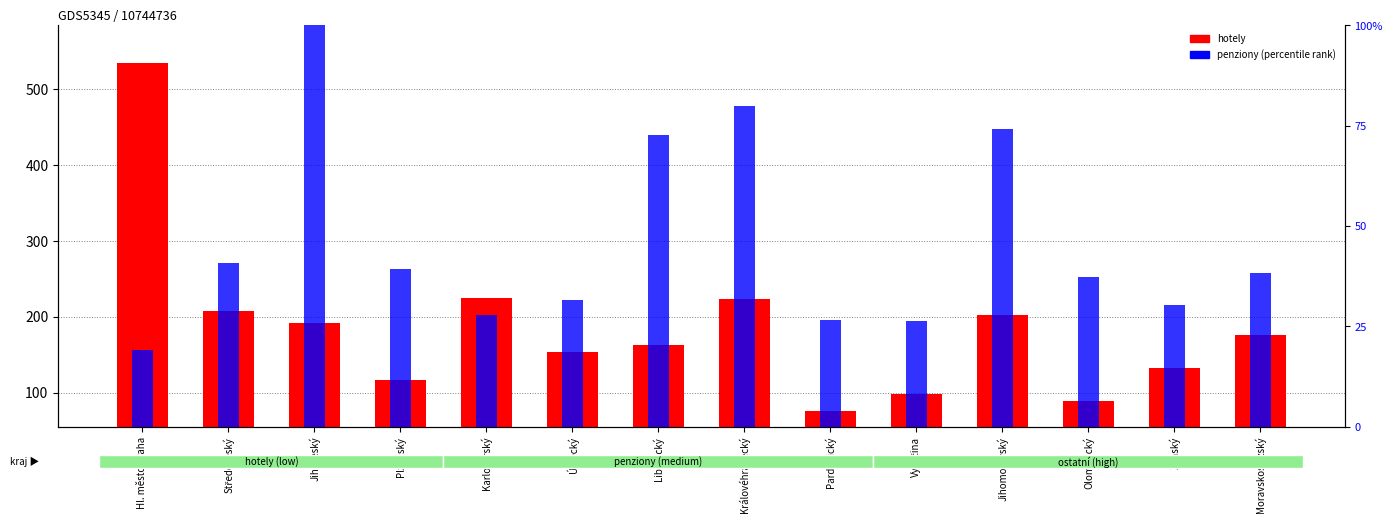

What is the label of the 9th bar from the right?

Ústecký